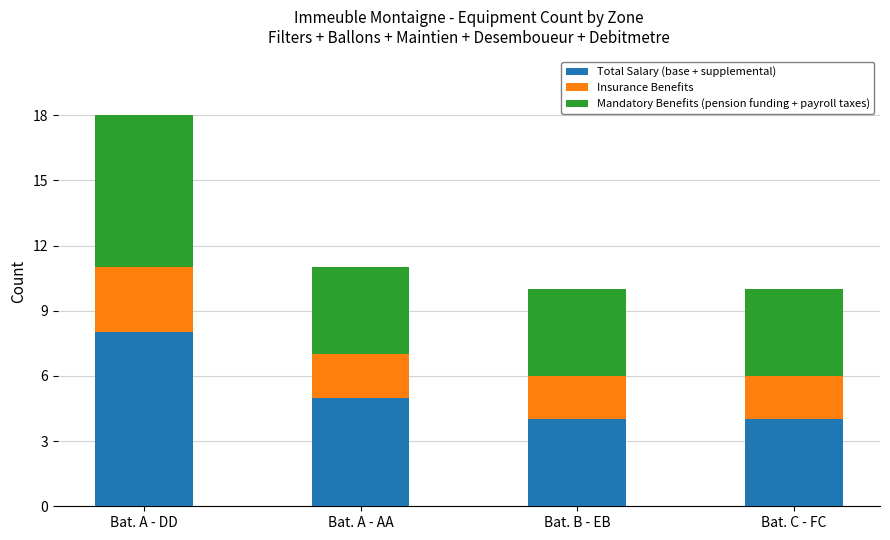

At which category is the sum across all series the highest?

Bat. A - DD